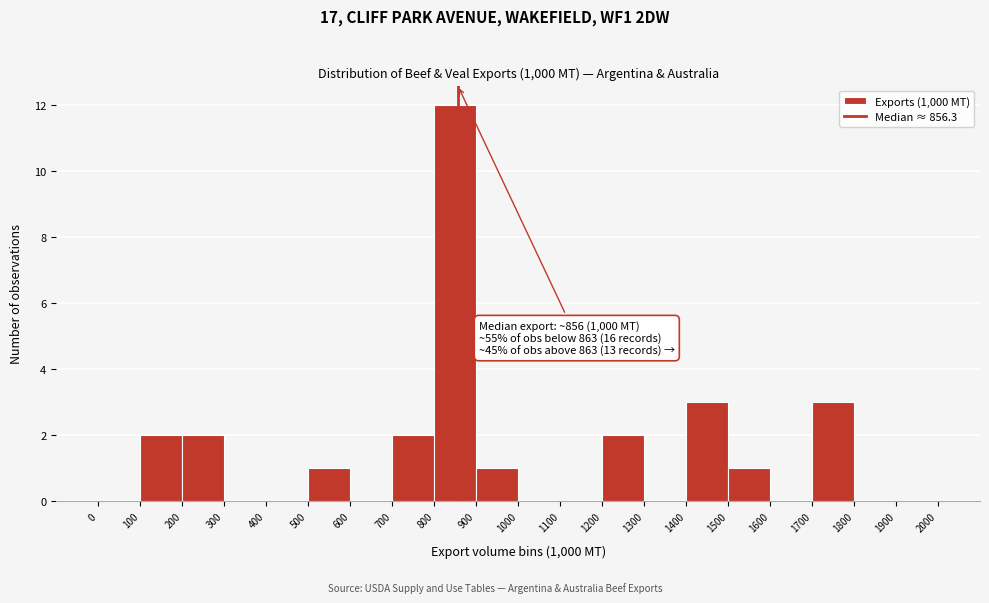

Which range on the x-axis has the tallest bar?

800 to 900